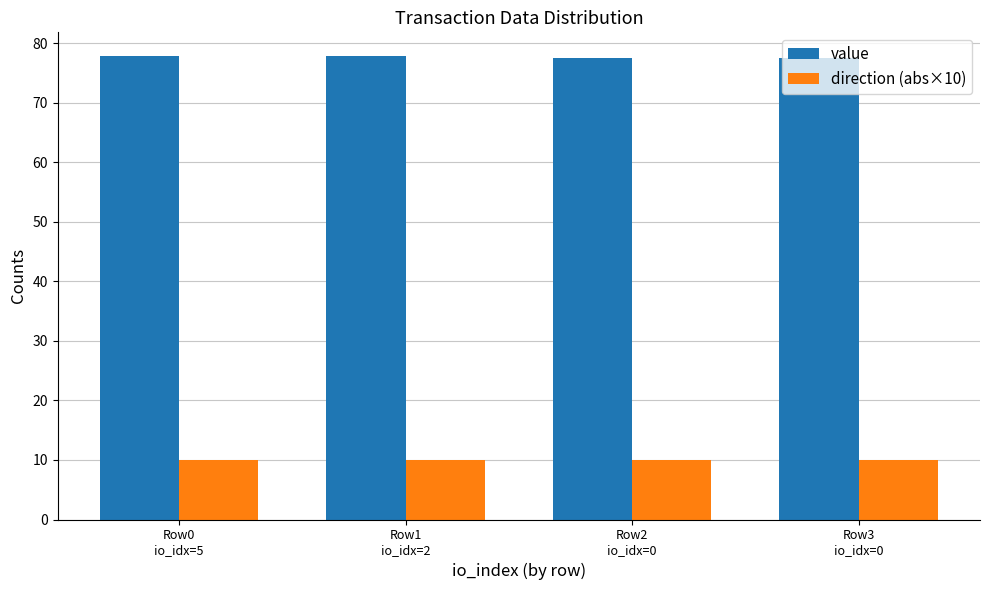

What is the highest value of the value series?

78.0